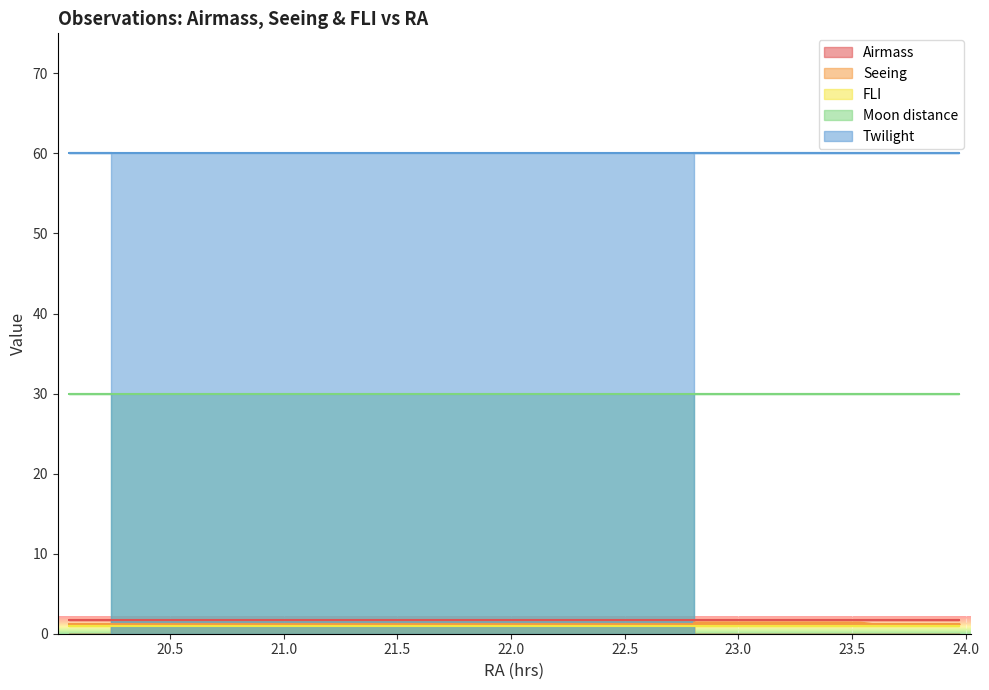

True or false: Airmass has a value of 2.5 at 2012-10-14.

False